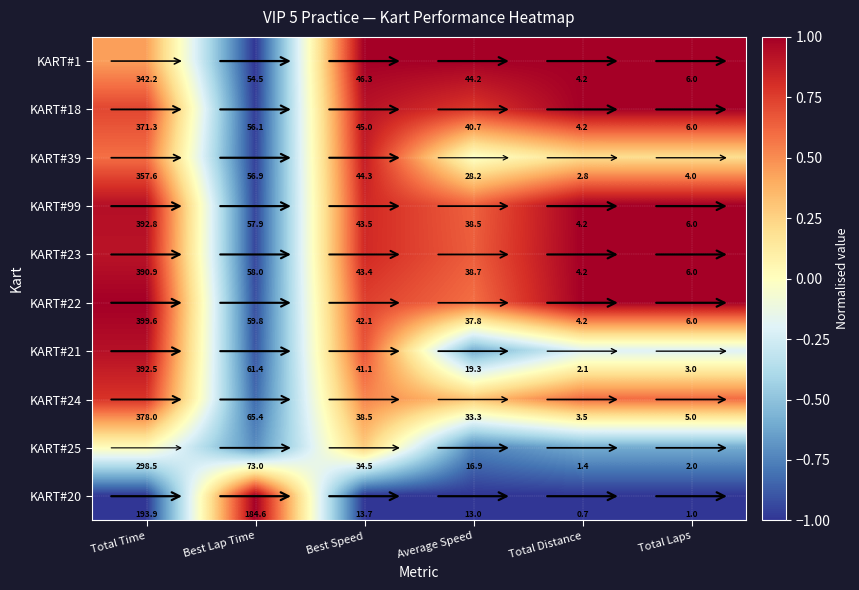

What is the spread (max minus min) of values at Best Speed?

32.6